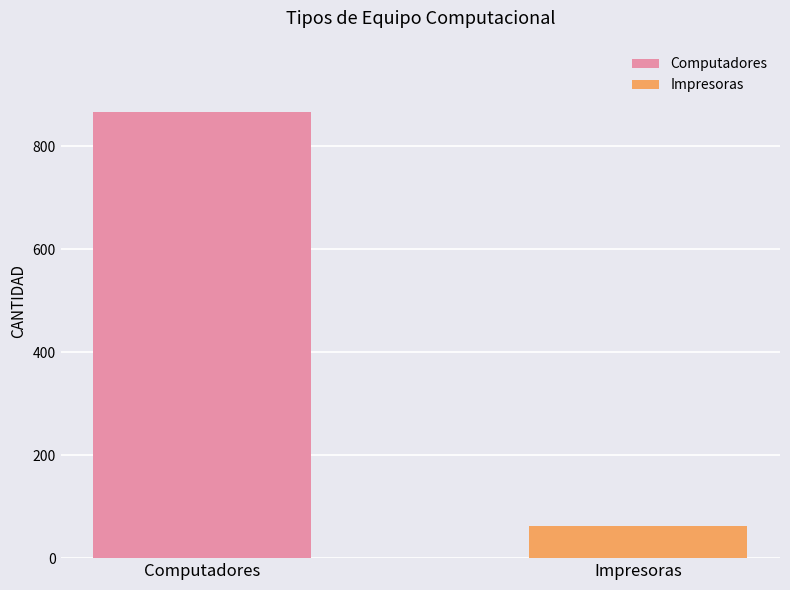

Which series has the widest spread of values?

Computadores